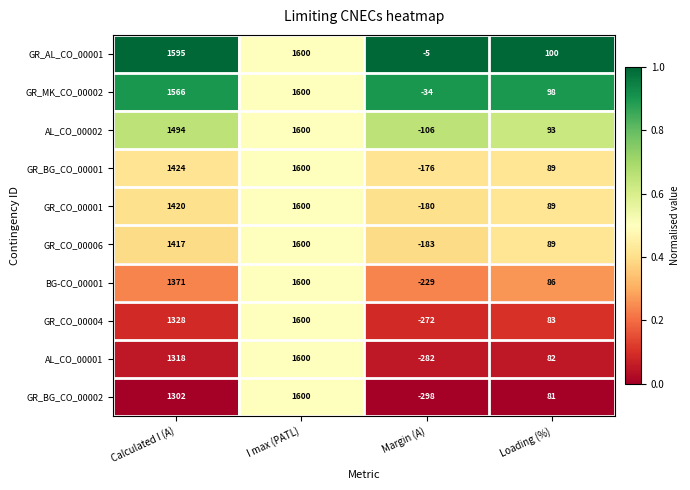

At how many categories does at least one series exceed 0?

3